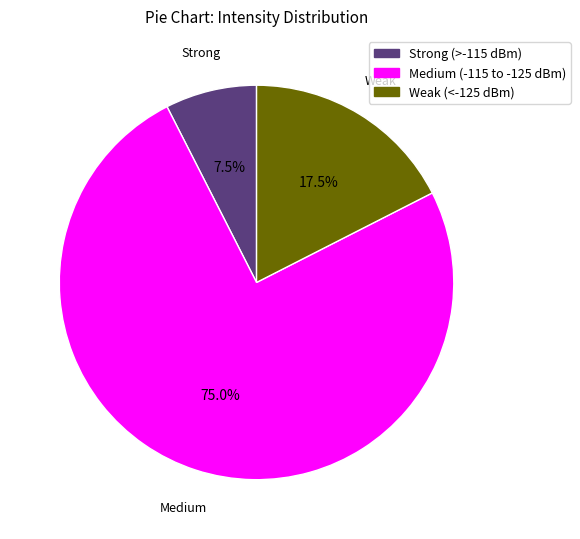

Does any single category account for the majority?

Yes